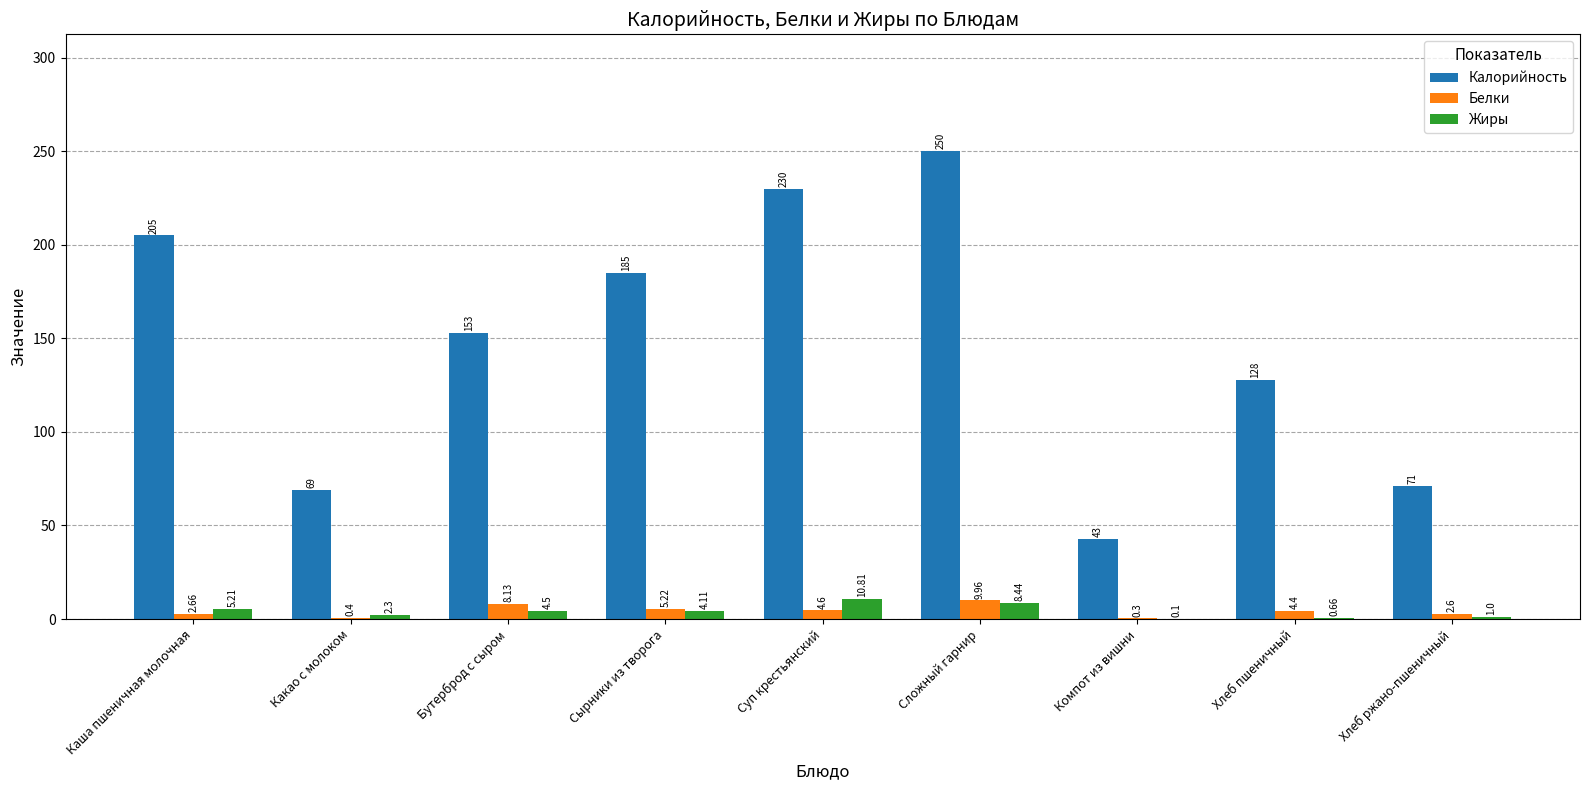

Between Каша пшеничная молочная and Суп крестьянский, which series saw the biggest shift?

Калорийность